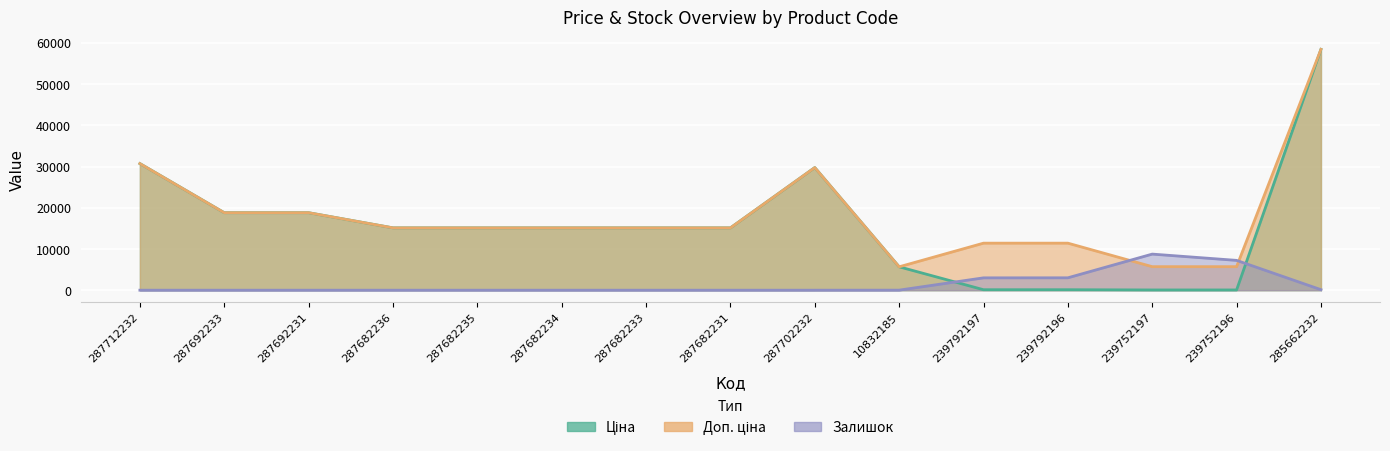

At 239792197, list the series in order from smallest to largest.

Ціна, Залишок, Доп. ціна